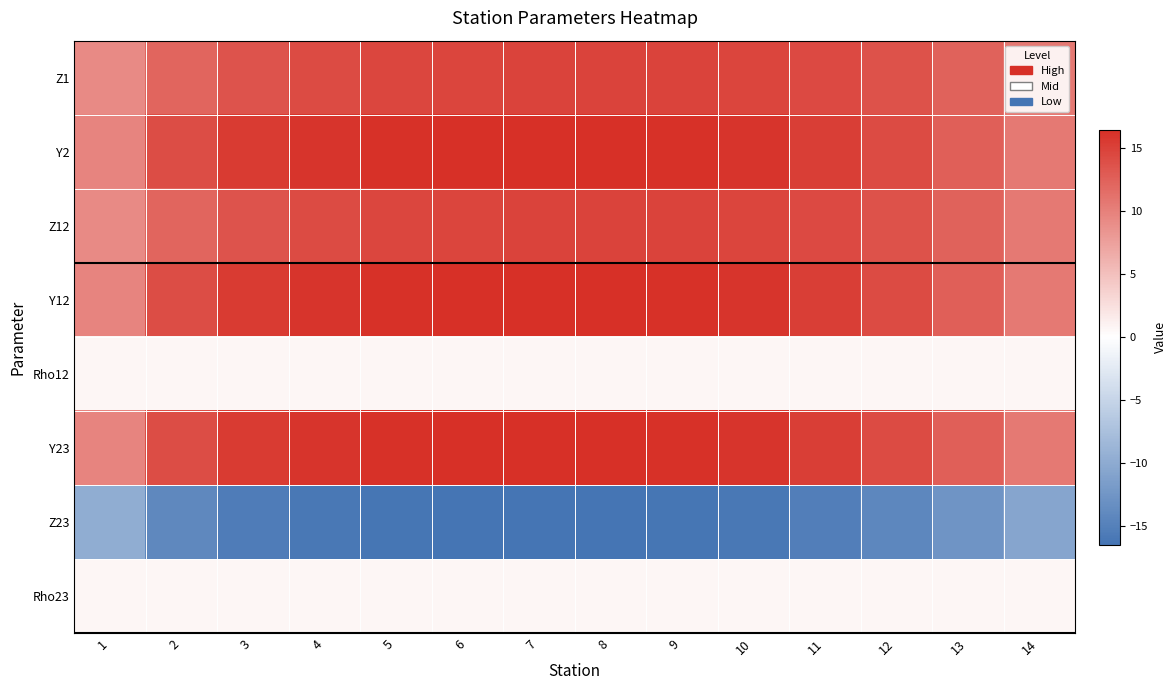

Which series has the largest range (max minus min)?

Y2